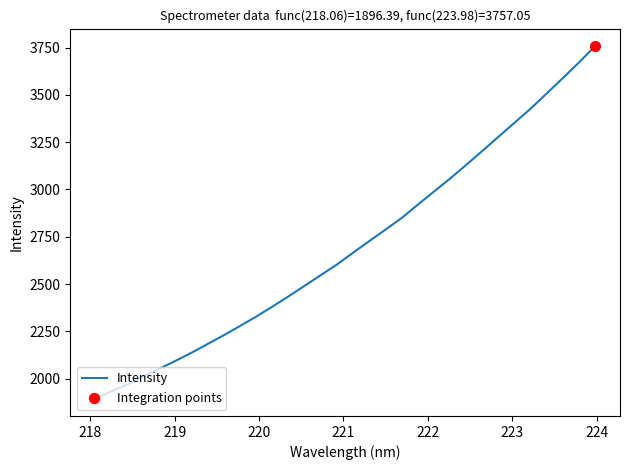

What is the maximum value shown in the chart?

3757.1